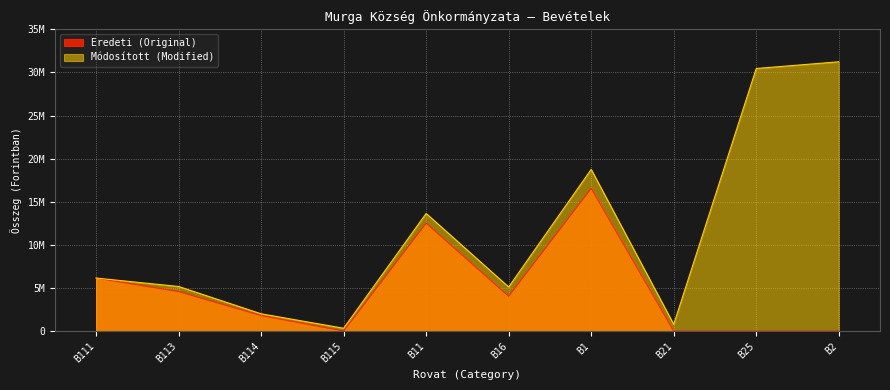

In Módosított (Modified), how many points are lower than both neighbors (excluding endpoints)?

3